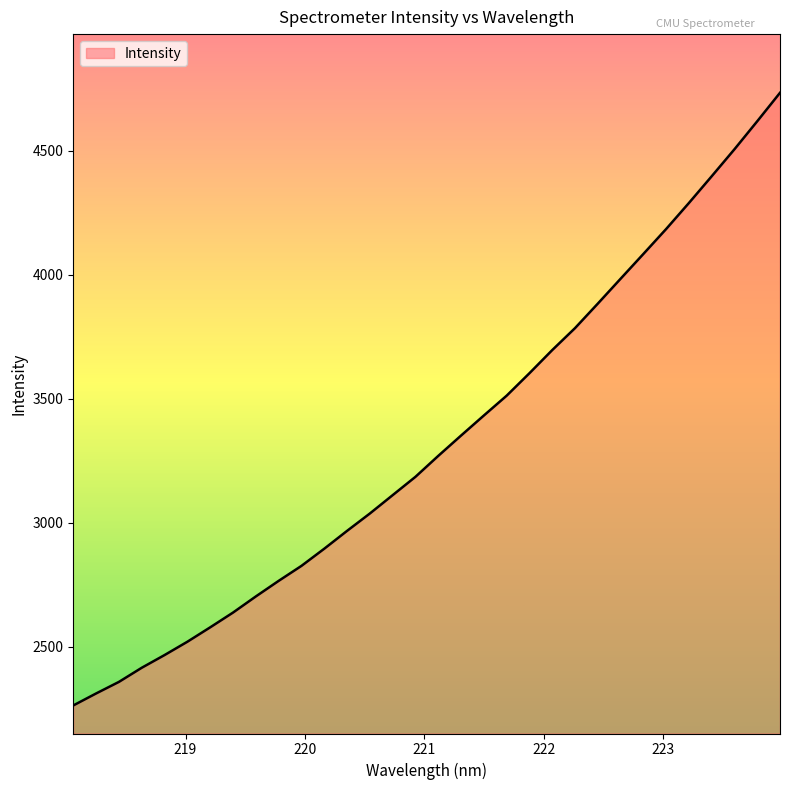

What is the minimum value shown in the chart?

2262.8